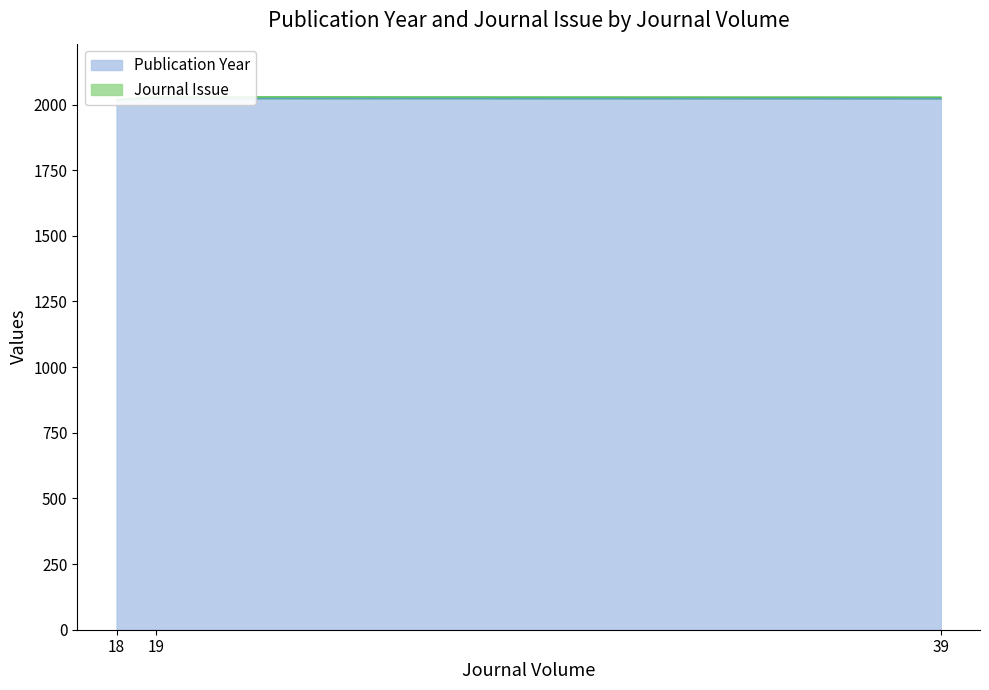

List the labels in order of value, smallest first.

18, 39, 19